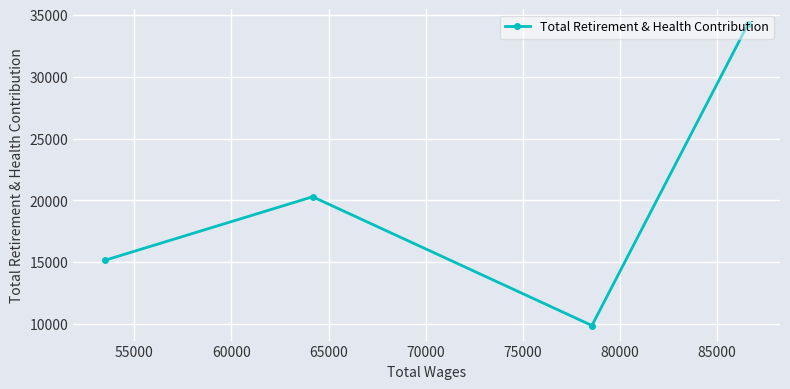

What is the average value?

19892